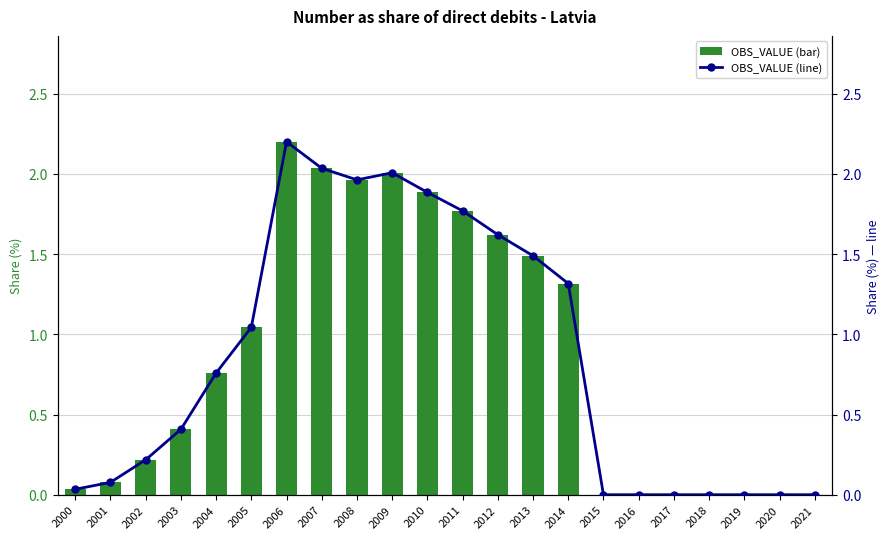

How many values in the OBS_VALUE series exceed 0?

15